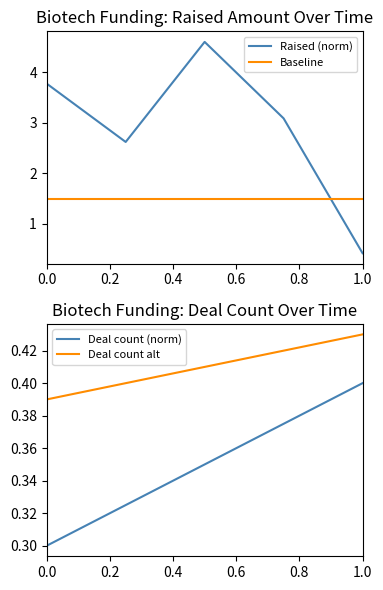

Rank the series by their maximum value, from lowest to highest.

Deal count (norm), Deal count alt, Baseline, Raised (norm)